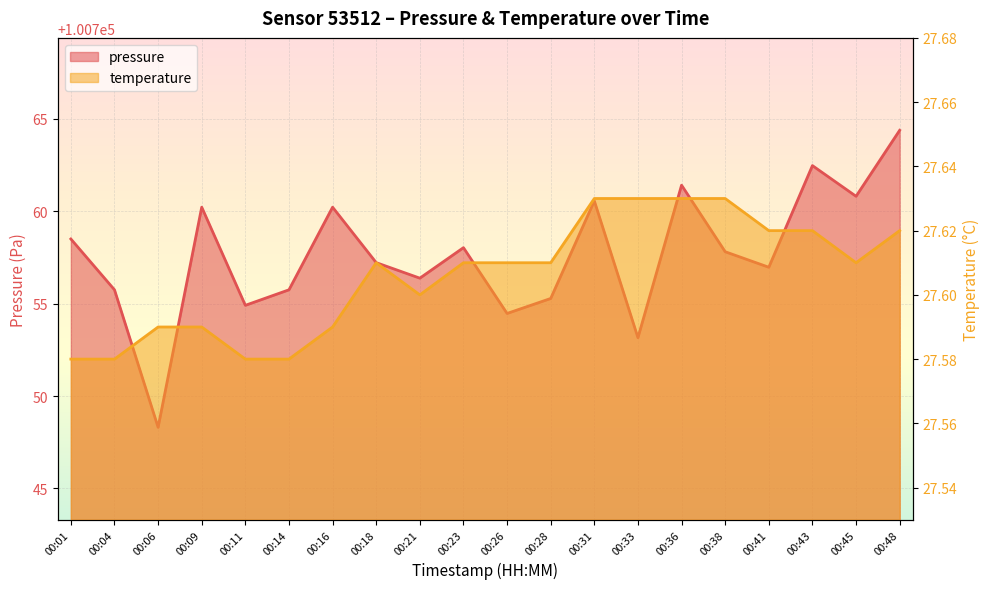

Which category has the lowest value in the temperature series?

00:01